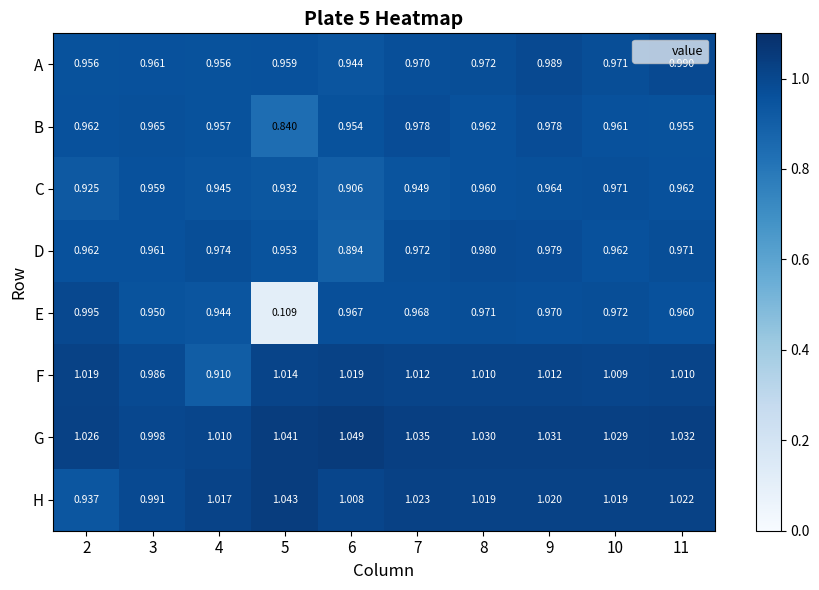

List the series in order of their peak value, highest first.

G, H, F, E, A, D, B, C